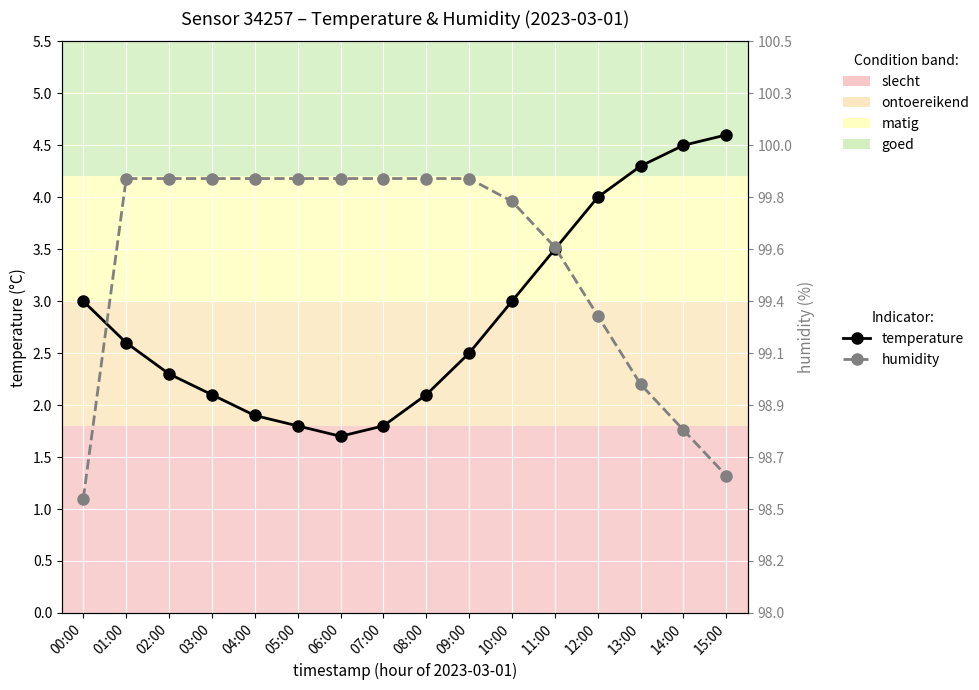

Which category has the lowest value in the humidity series?

00:00